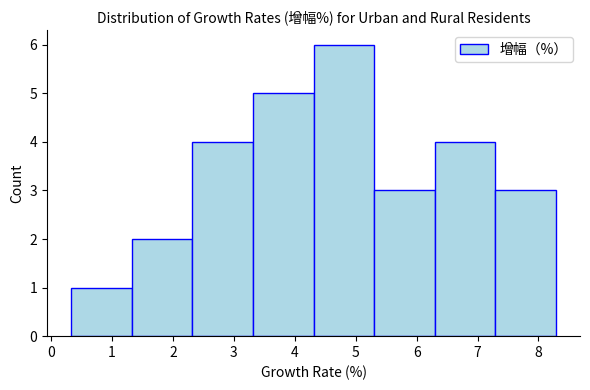

How tall is the bar that spans 2.3 to 3.3 on the x-axis? Neither the bar edges nor the heights are printed on the chart, so give them approximately, as read against the axes.

4